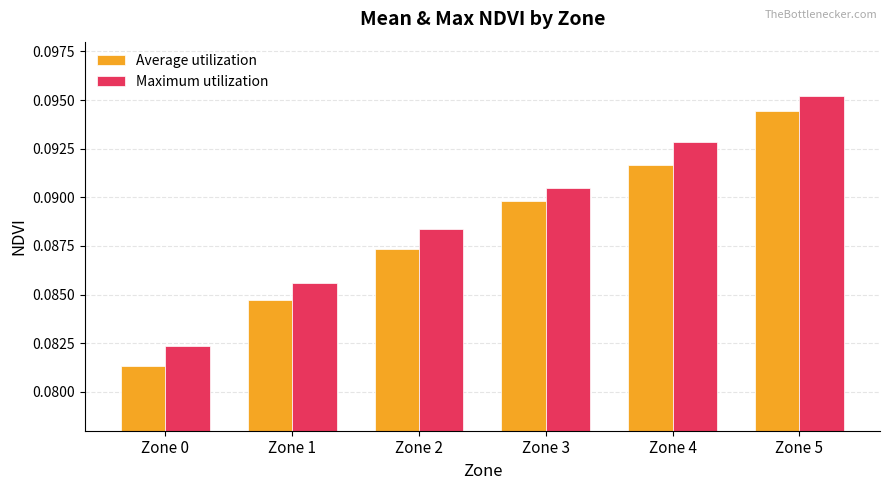

At which label is Average utilization closest to 0?

Zone 0